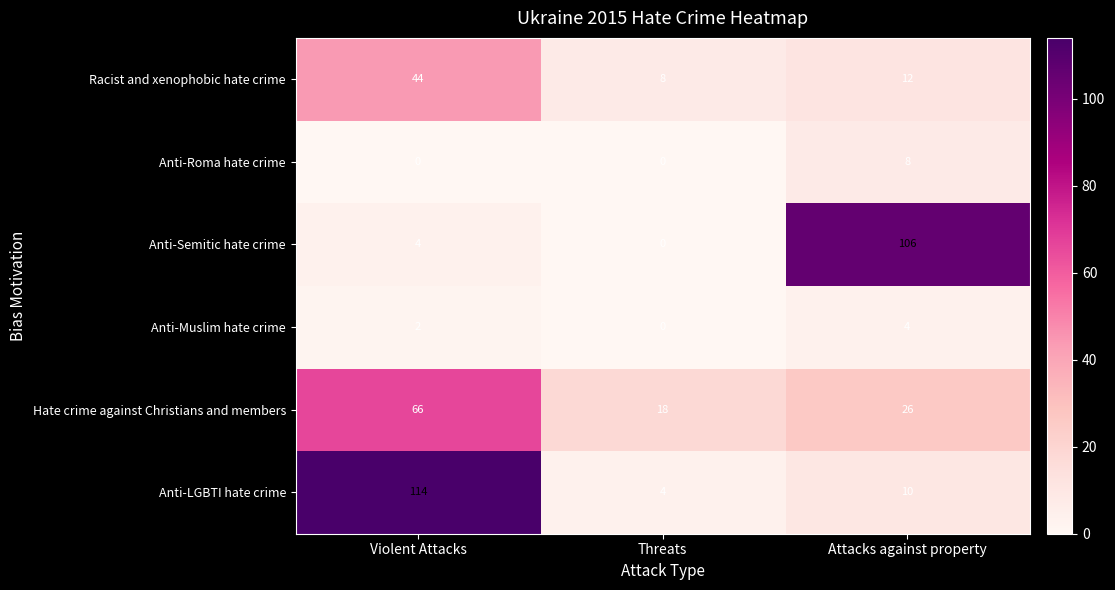

How many categories are shown in the chart?

3